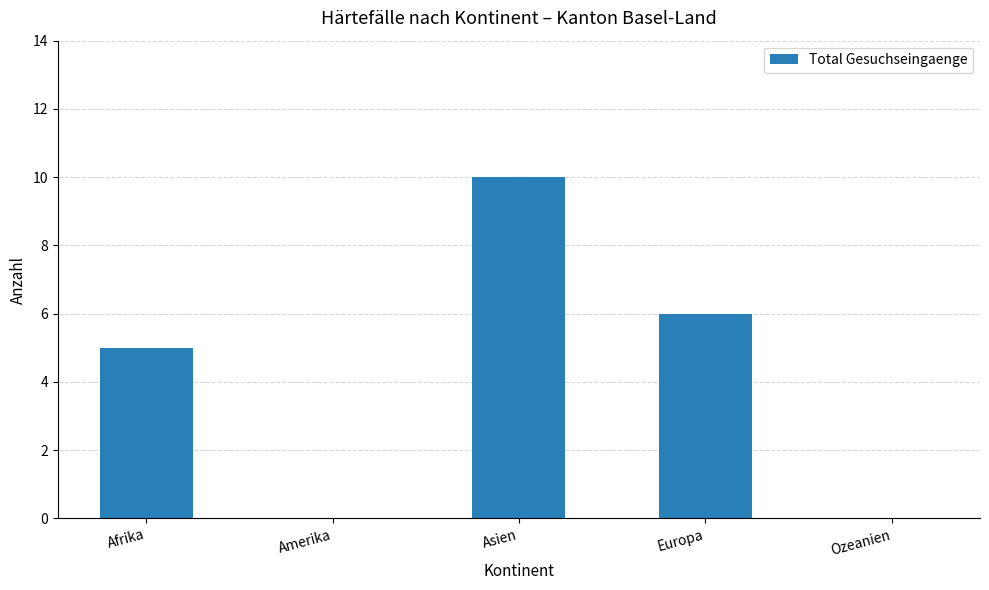

Between Ozeanien and Afrika, which is larger?

Afrika